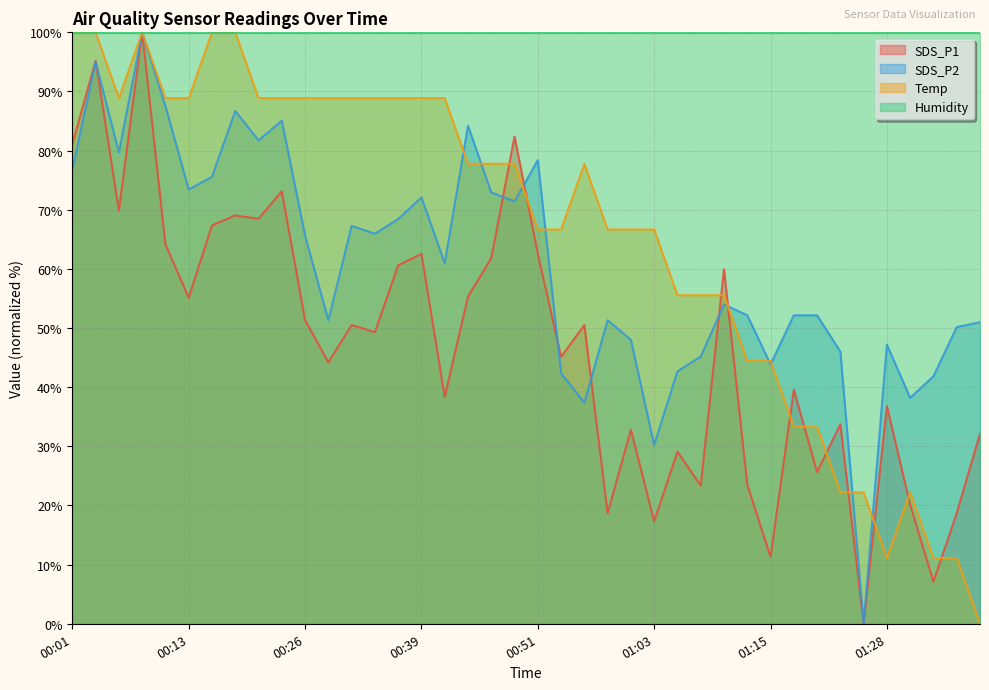

What is the maximum value for Temp?

100.0